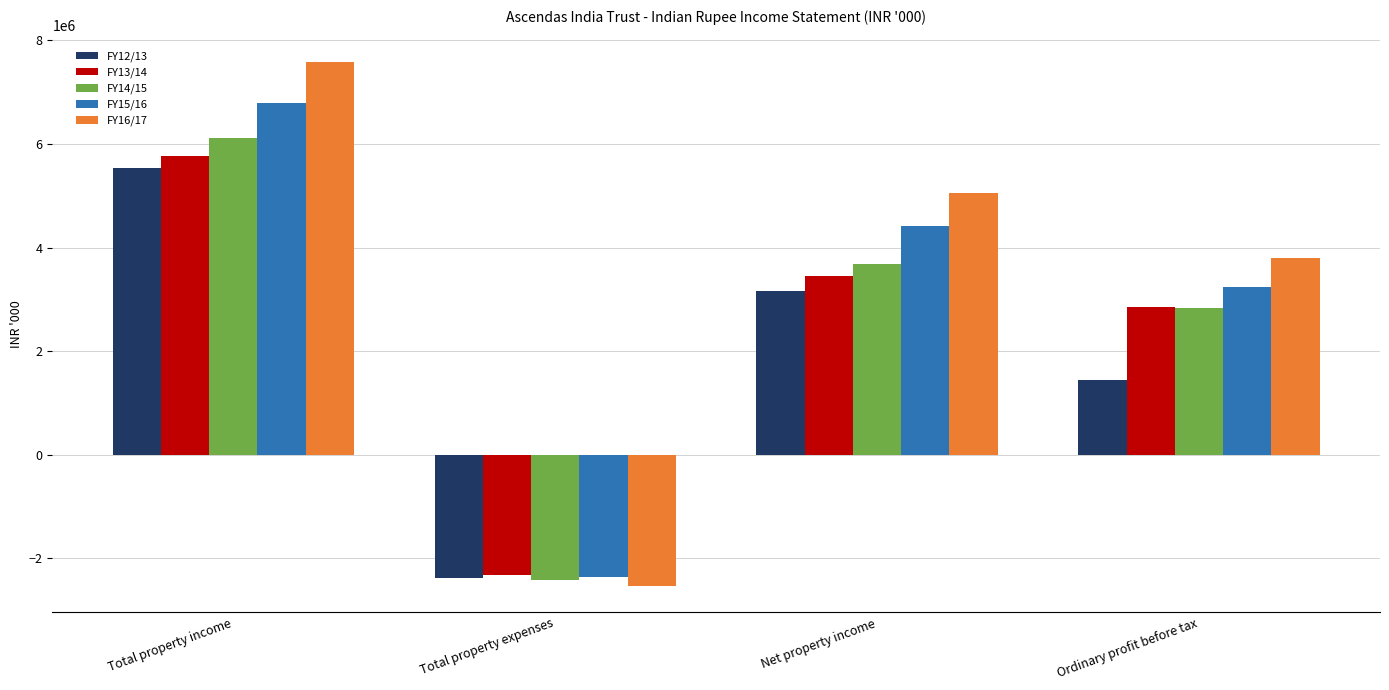

How many positive values does the FY15/16 series have?

3